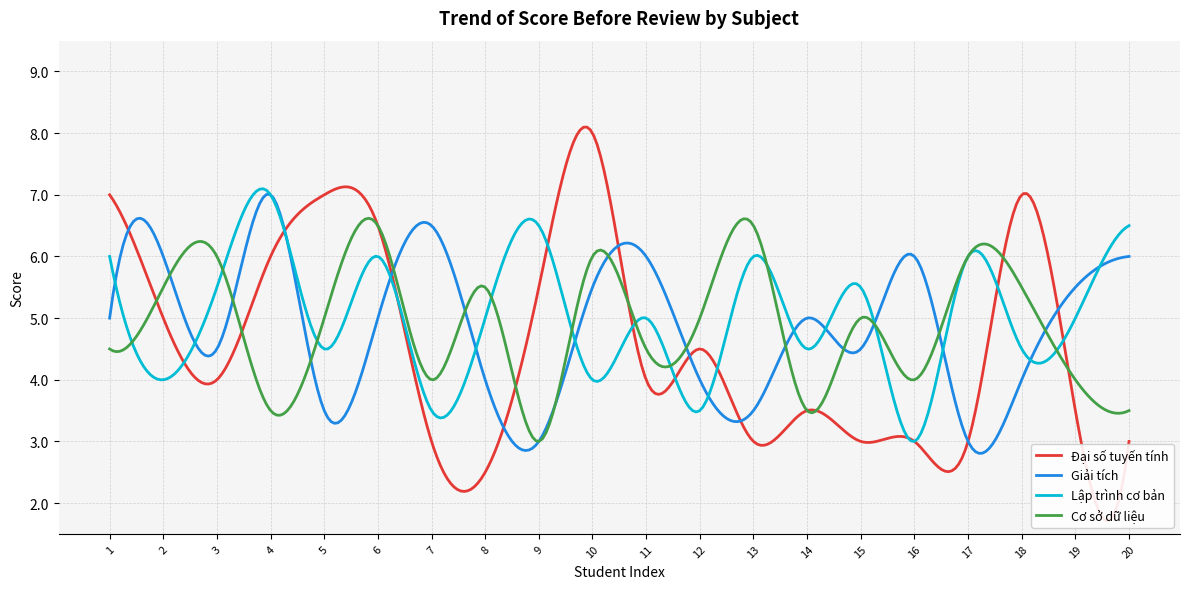

True or false: Giải tích has a value of 4.0 at 12.

True